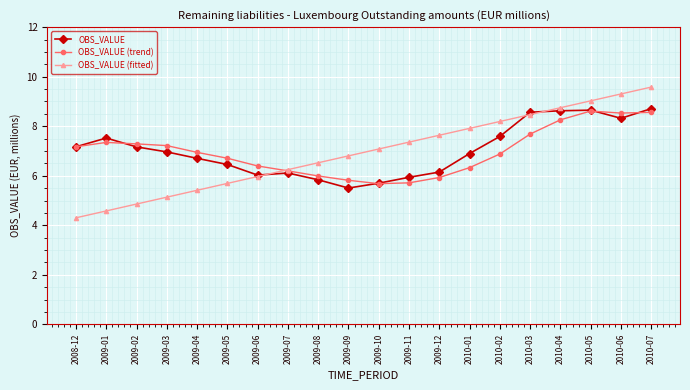

True or false: OBS_VALUE and OBS_VALUE (trend) cross at least once.

True